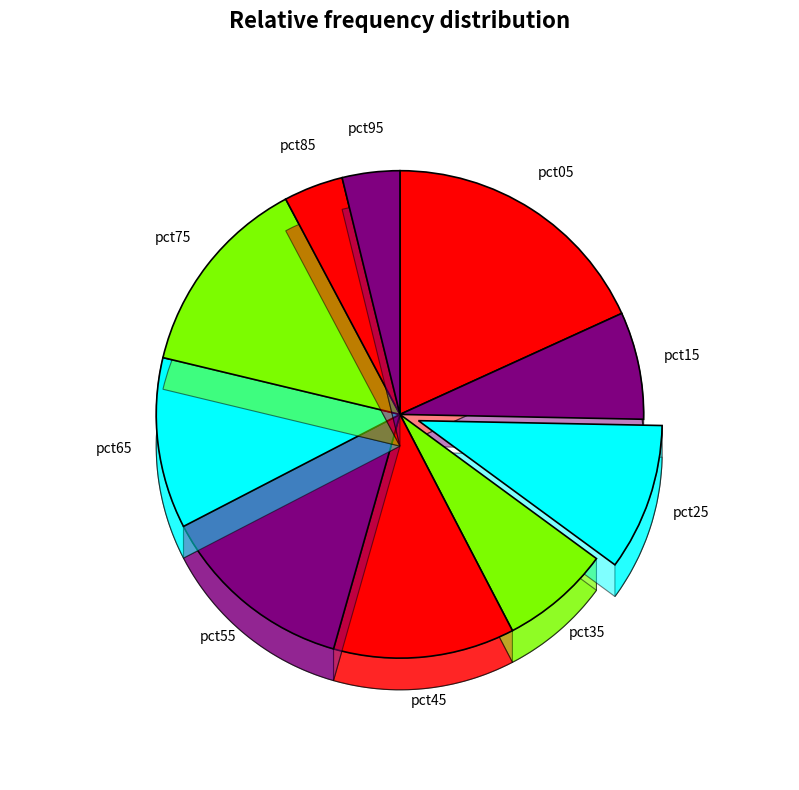

Which slice is the largest?

pct05